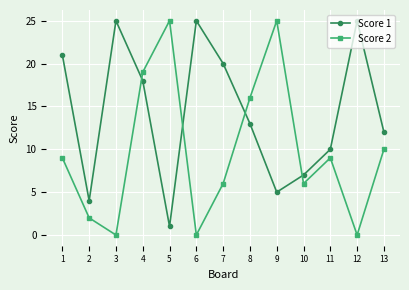

Is it true that Score 1 equals 18 at 4?

True